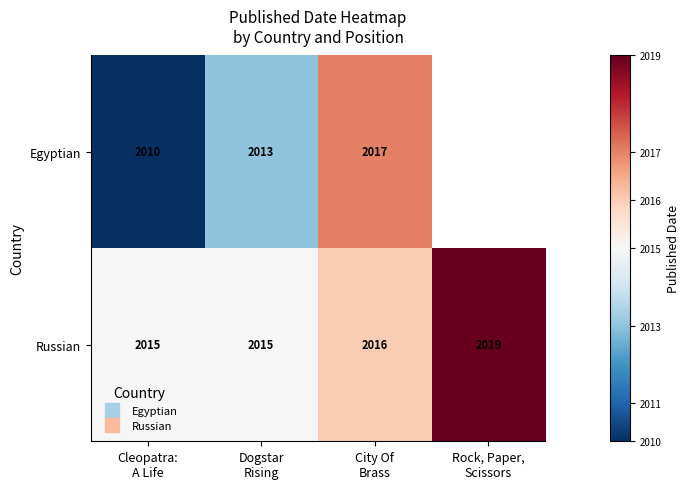

Between City Of
Brass and Cleopatra:
A Life, which is larger?

City Of
Brass